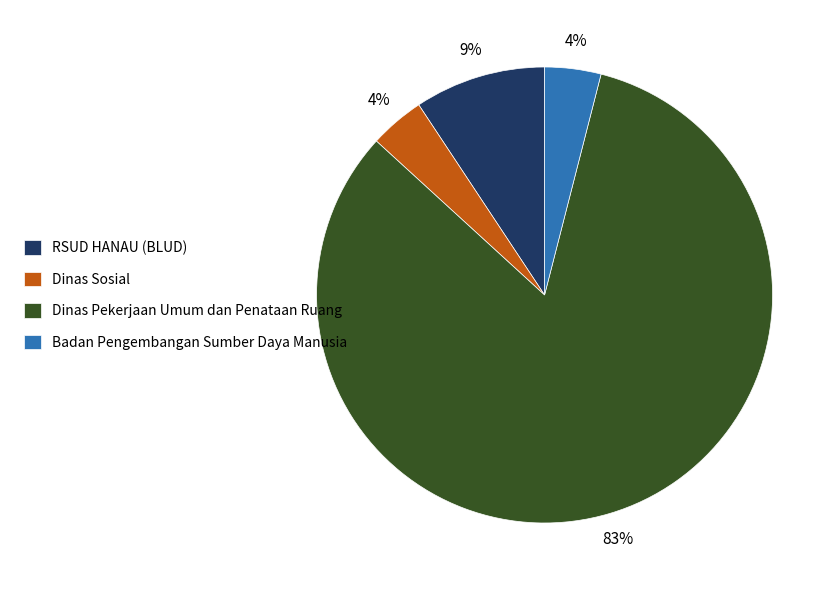

Is the sum of Dinas Sosial and RSUD HANAU (BLUD) greater than half?

No